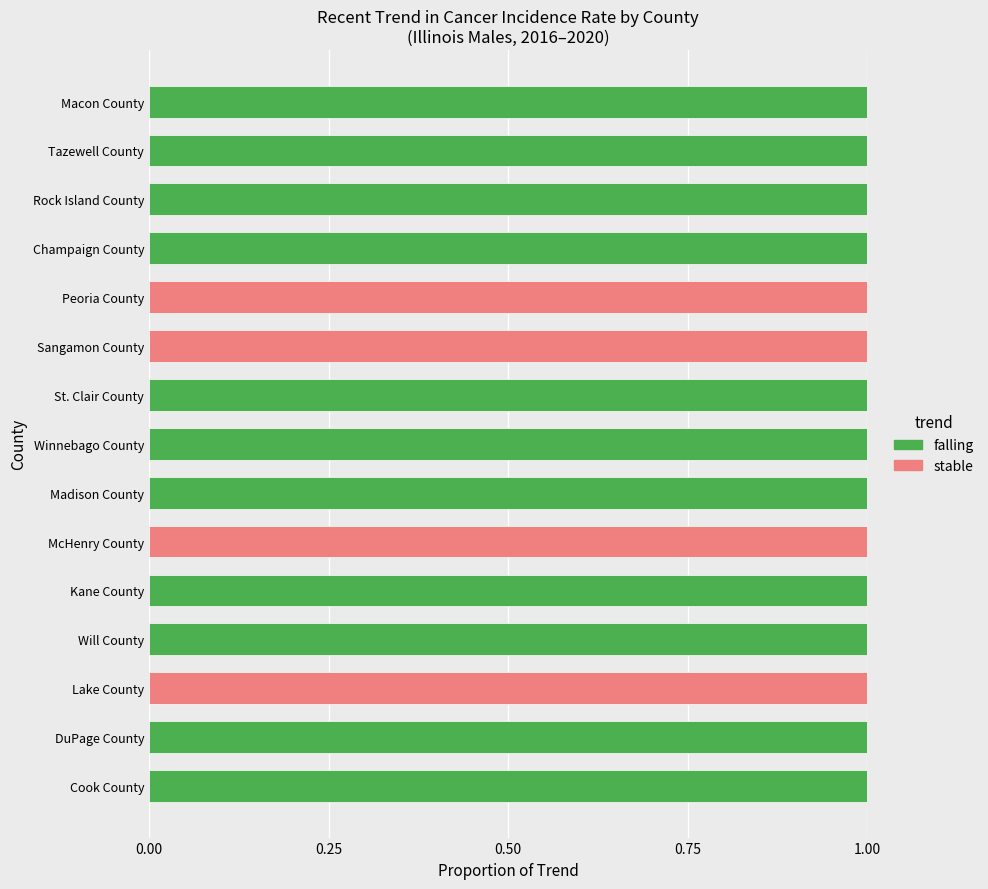

The value of falling at Winnebago County is 0. True or false?

False